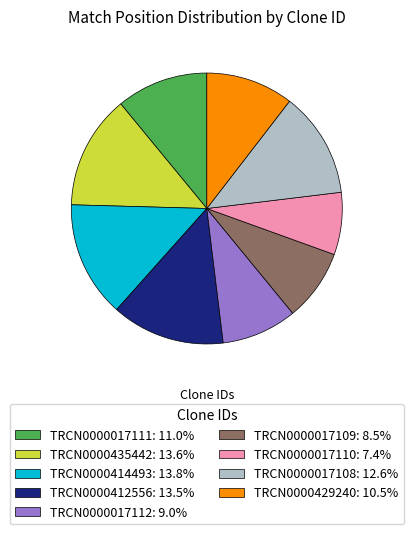

True or false: TRCN0000429240 accounts for 17% of the total.

False